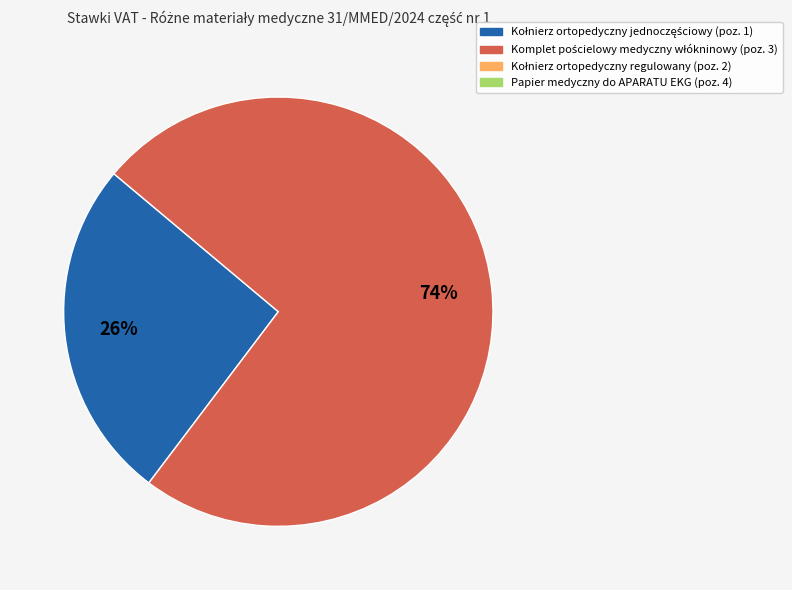

How many segments does this pie chart have?

2